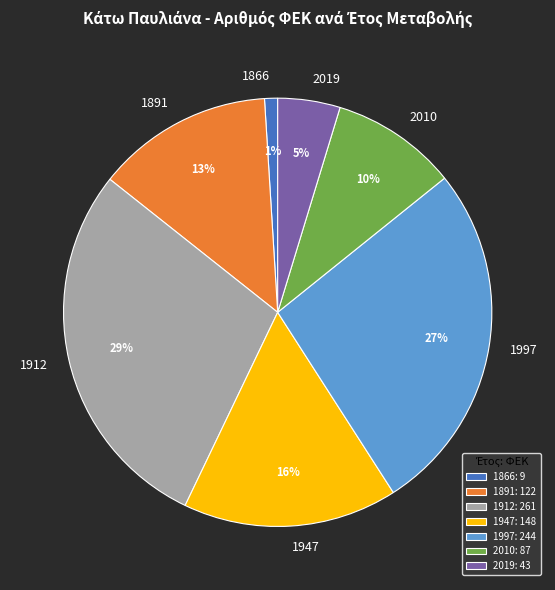

What percentage is the 1866 slice, to the nearest percent?

1%